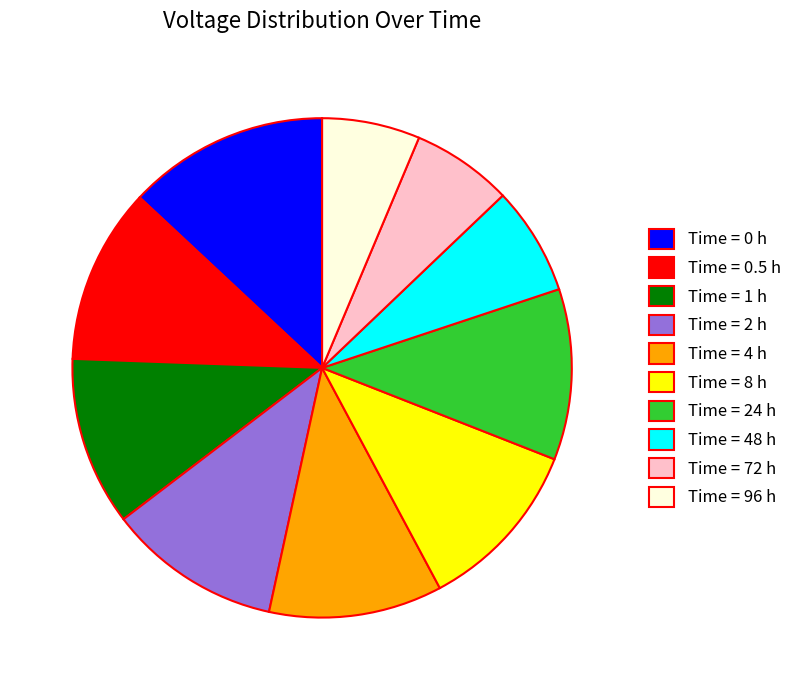

The Time = 72 h slice represents 1% of the pie. True or false?

False